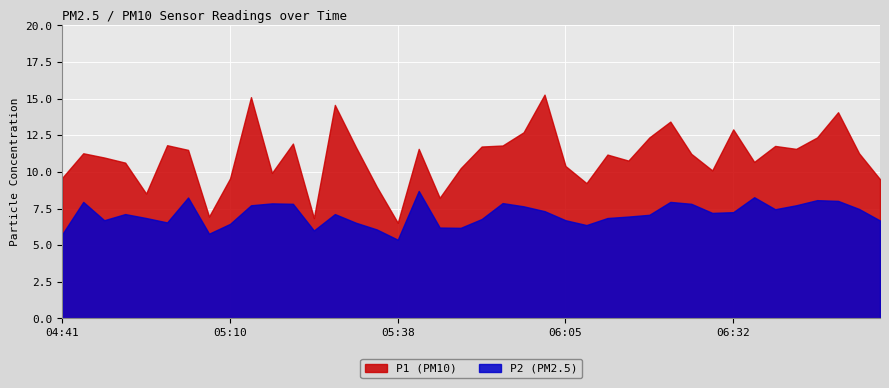

At how many categories does at least one series exceed 13?

5